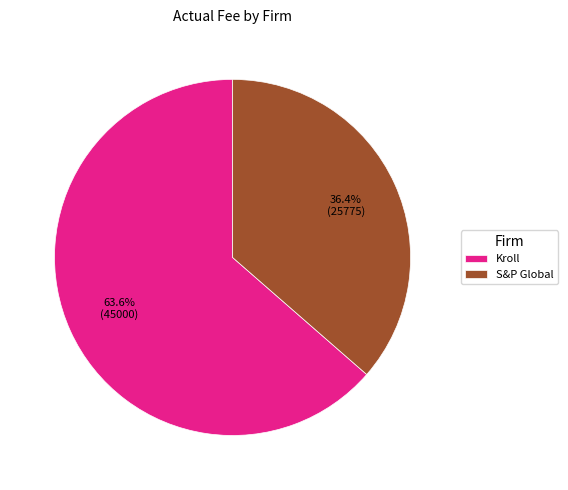

Is there a majority slice in this chart?

Yes